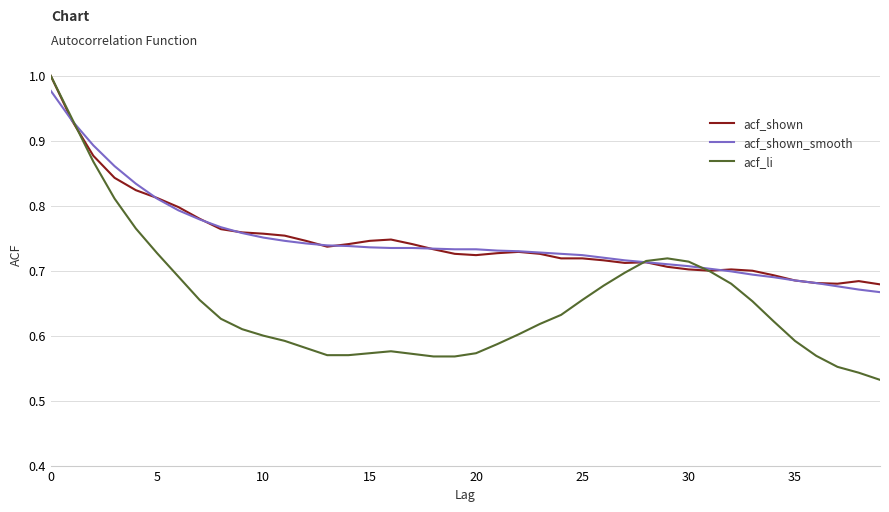

Which series has the largest range (max minus min)?

acf_li